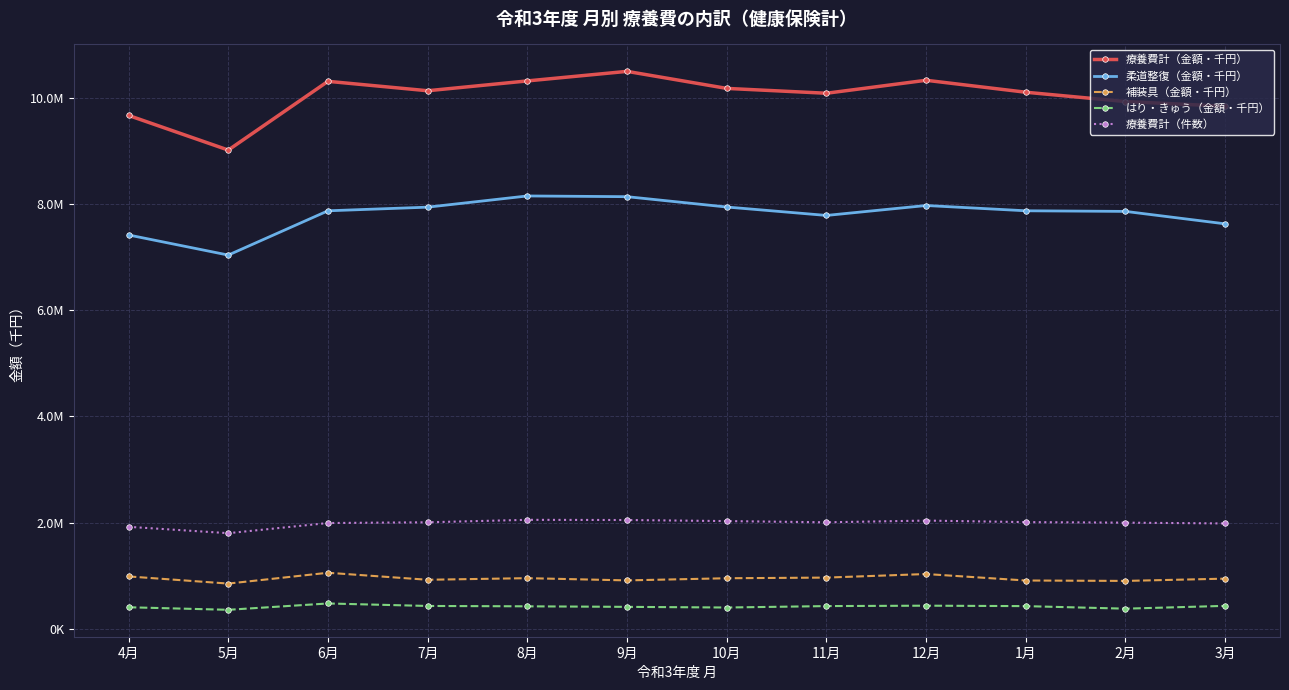

What is the value of the 柔道整復（金額・千円） point at the 4th from the left?

7938859.6